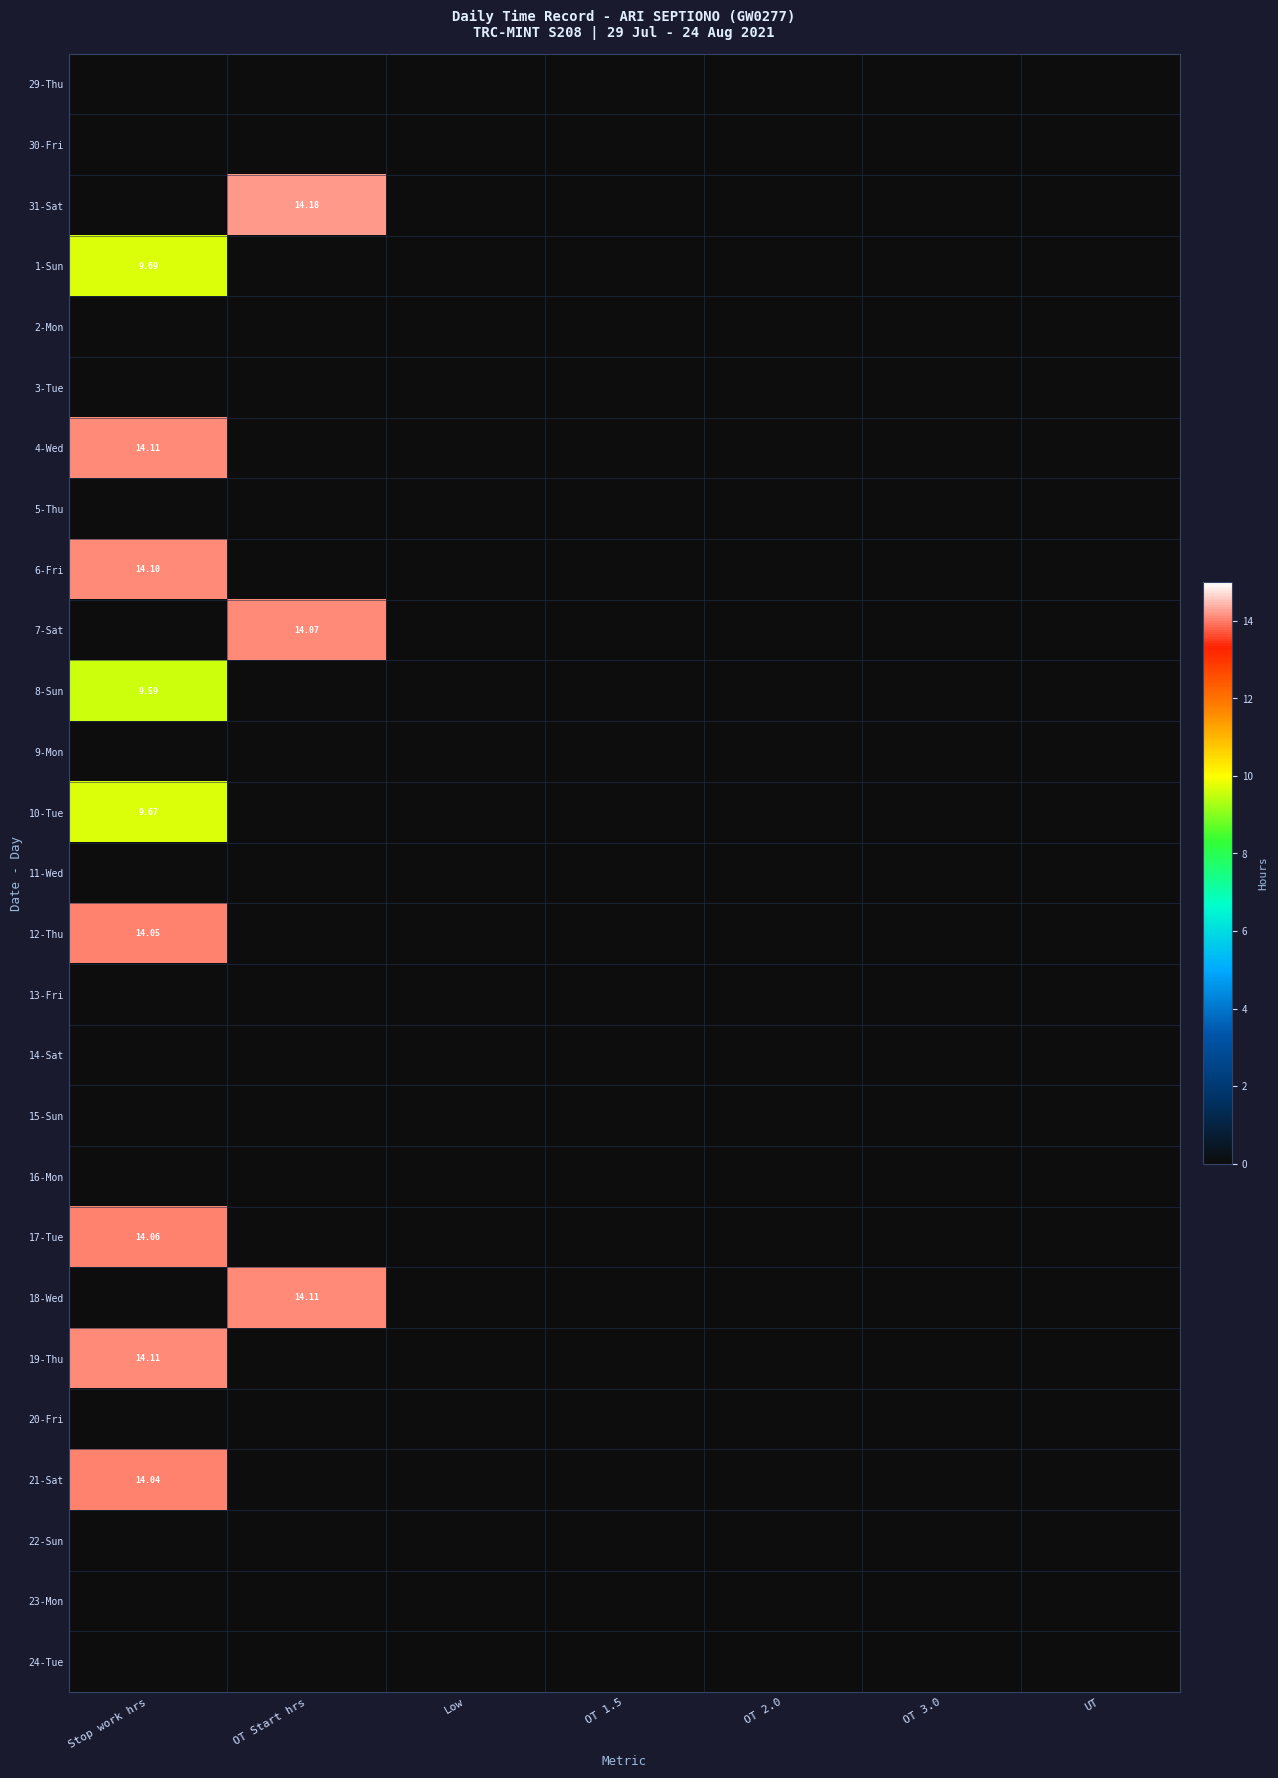

The value of 19-Thu at OT Start hrs is 0.0. True or false?

True